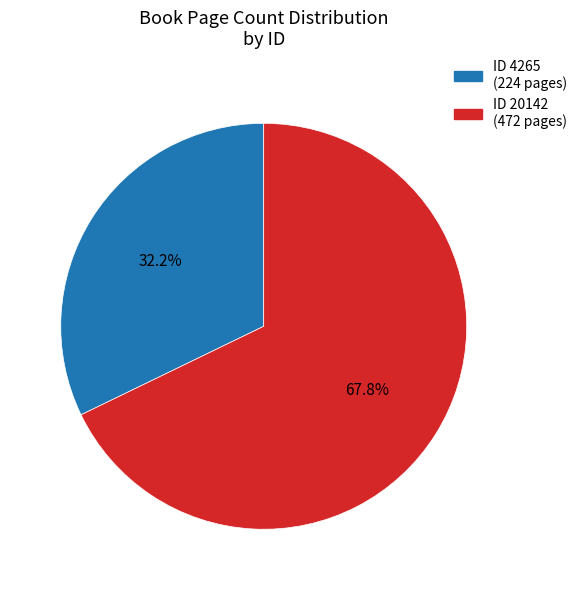

Does any single category account for the majority?

Yes